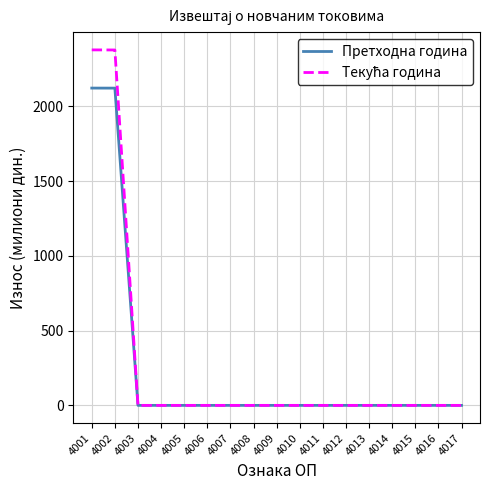

Is it true that Претходна година equals 0.0 at 4007?

True